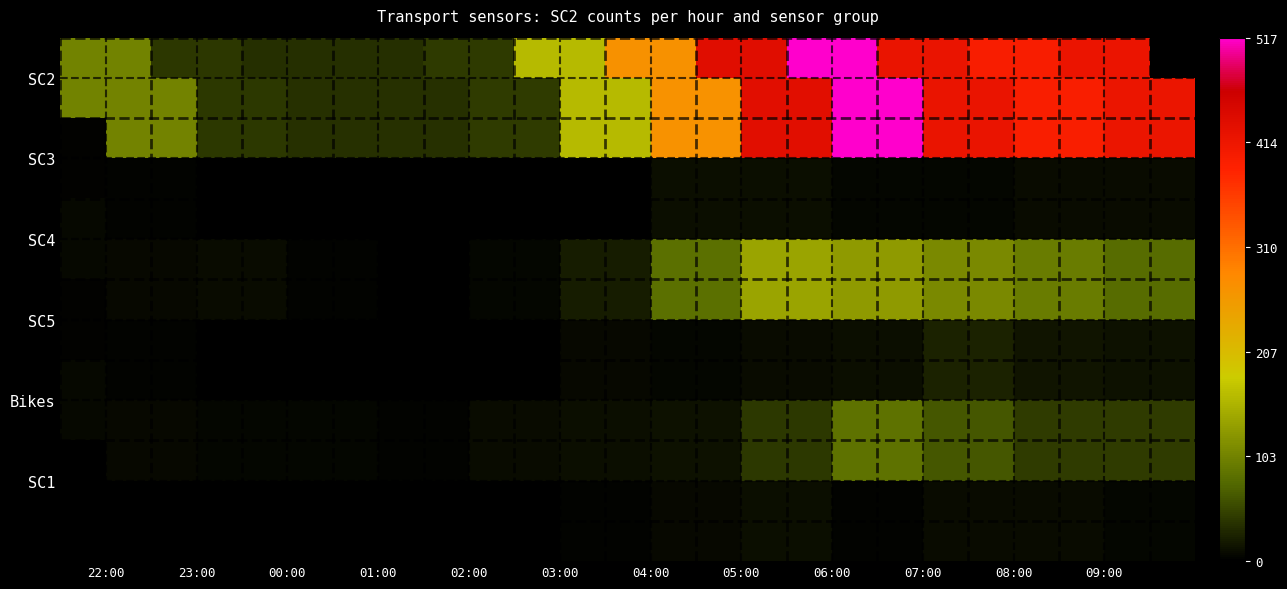

Count the number of categories in the chart.

12